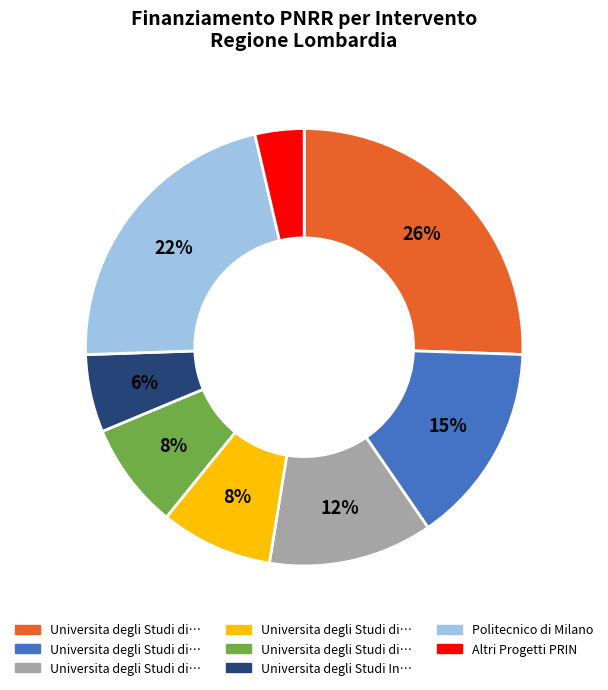

Is there a majority slice in this chart?

No